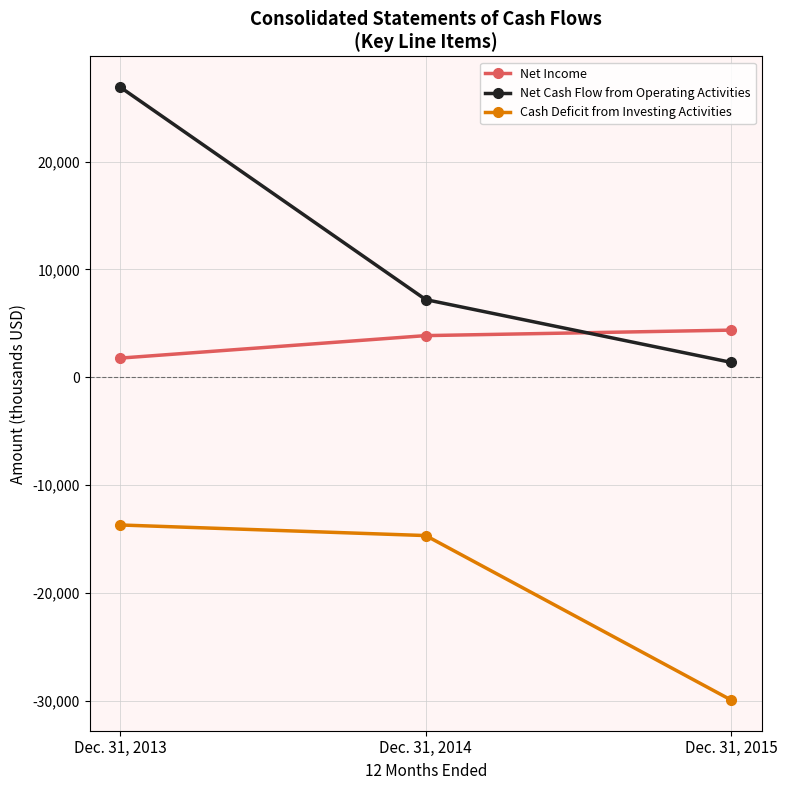

What is the total value across all series at Dec. 31, 2013?

15002